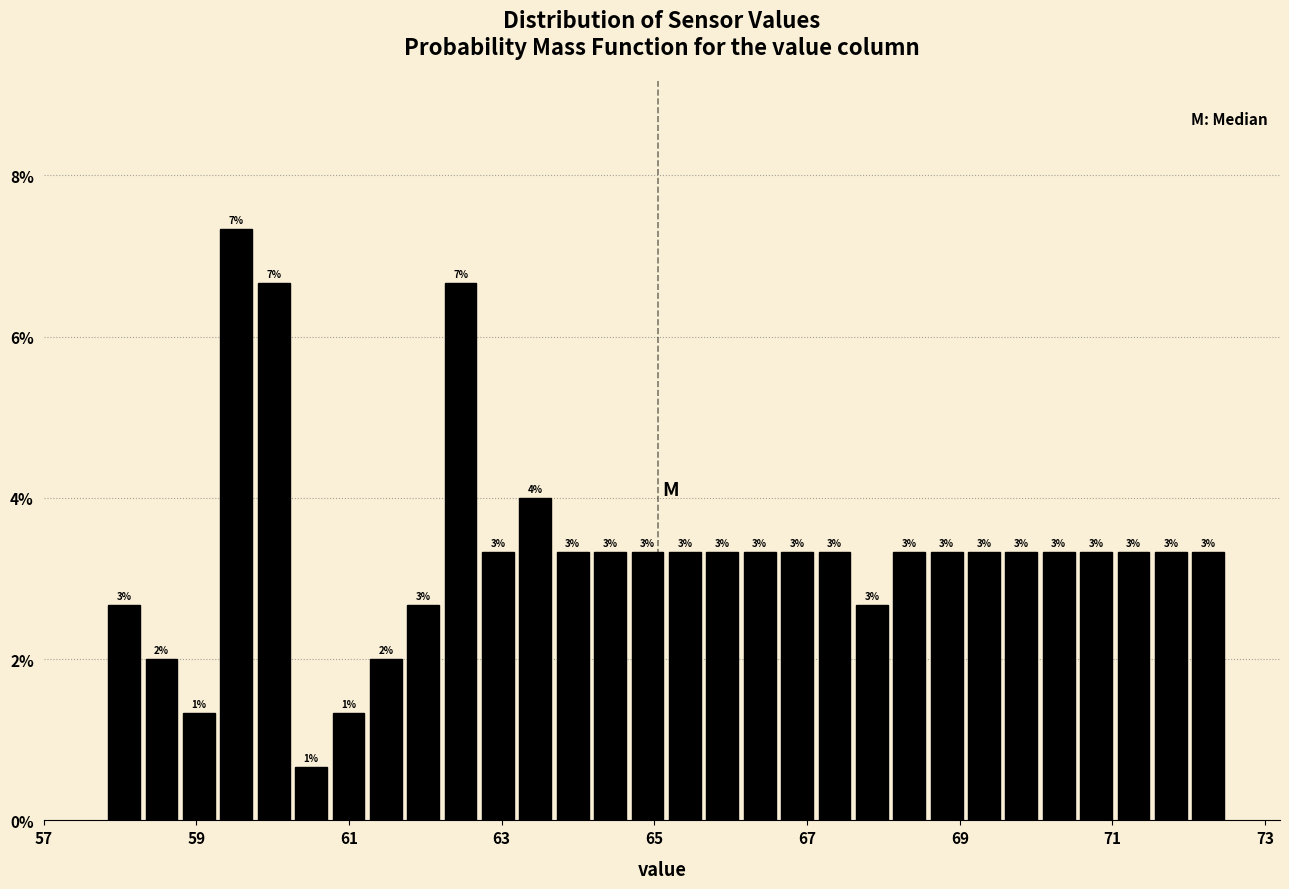

Read against the x-axis, roughly where is the centre of the tallest bar?

59.6